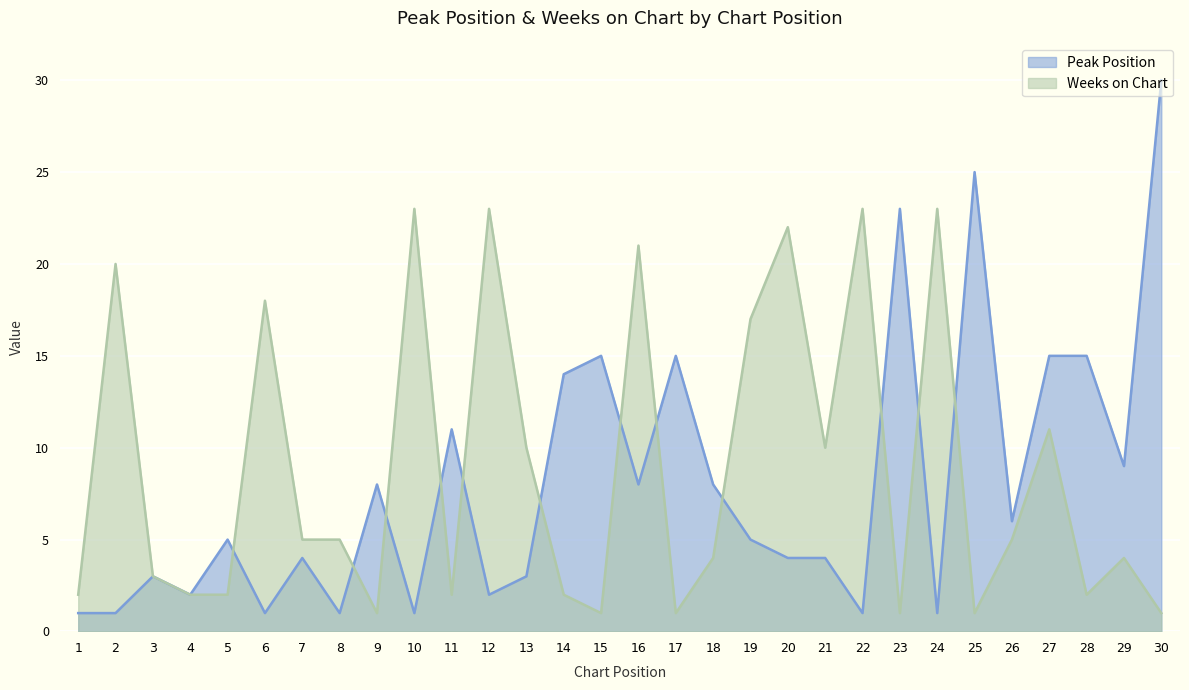

How many distinct data groups are displayed?

2